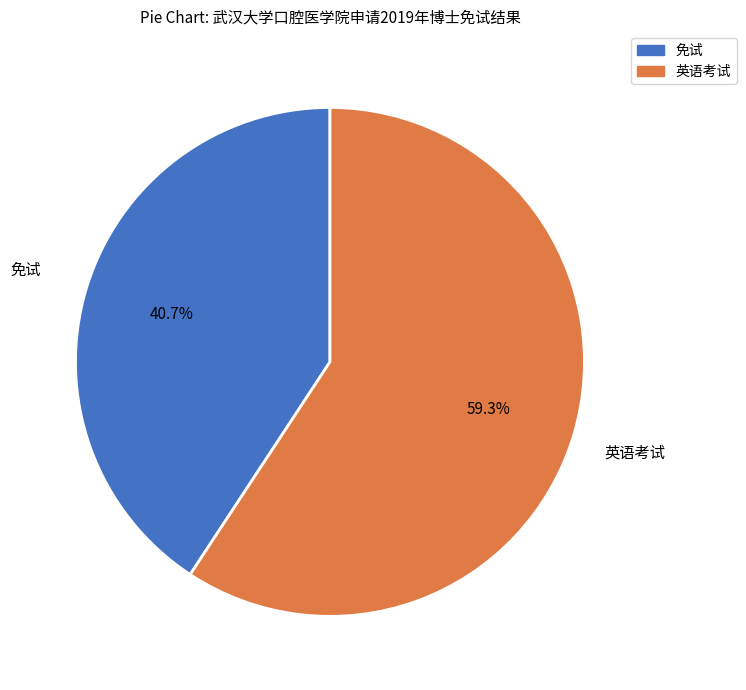

Which slice is the smallest?

免试